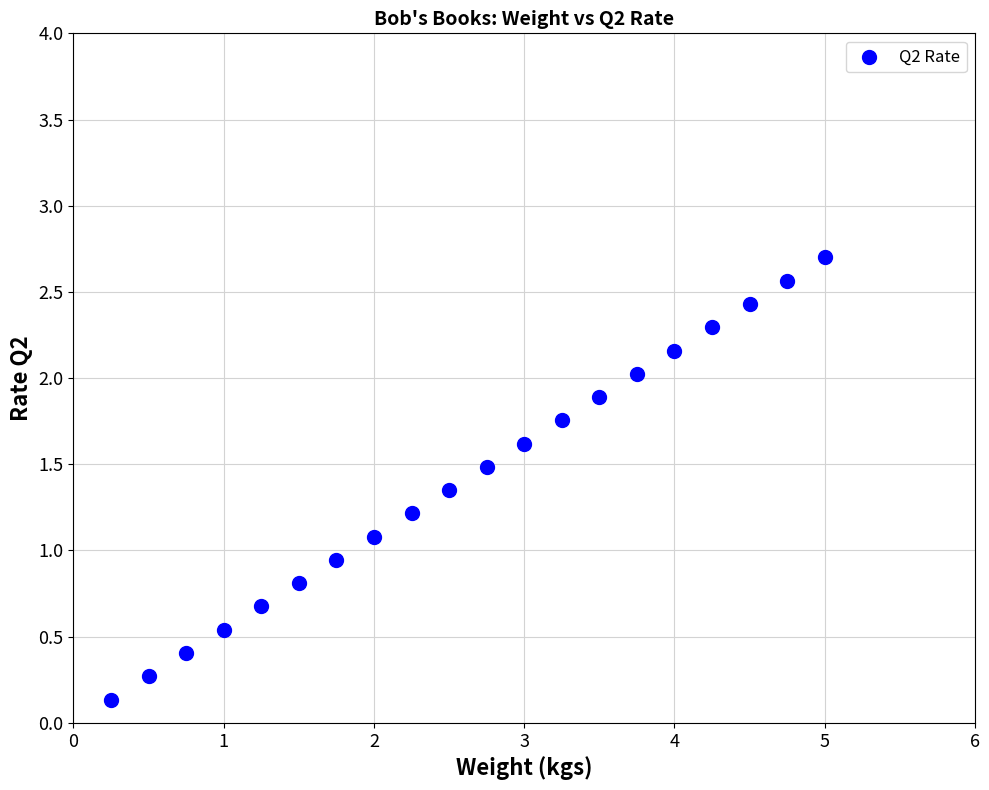

What is the range of Y values (max minus min)?

2.6